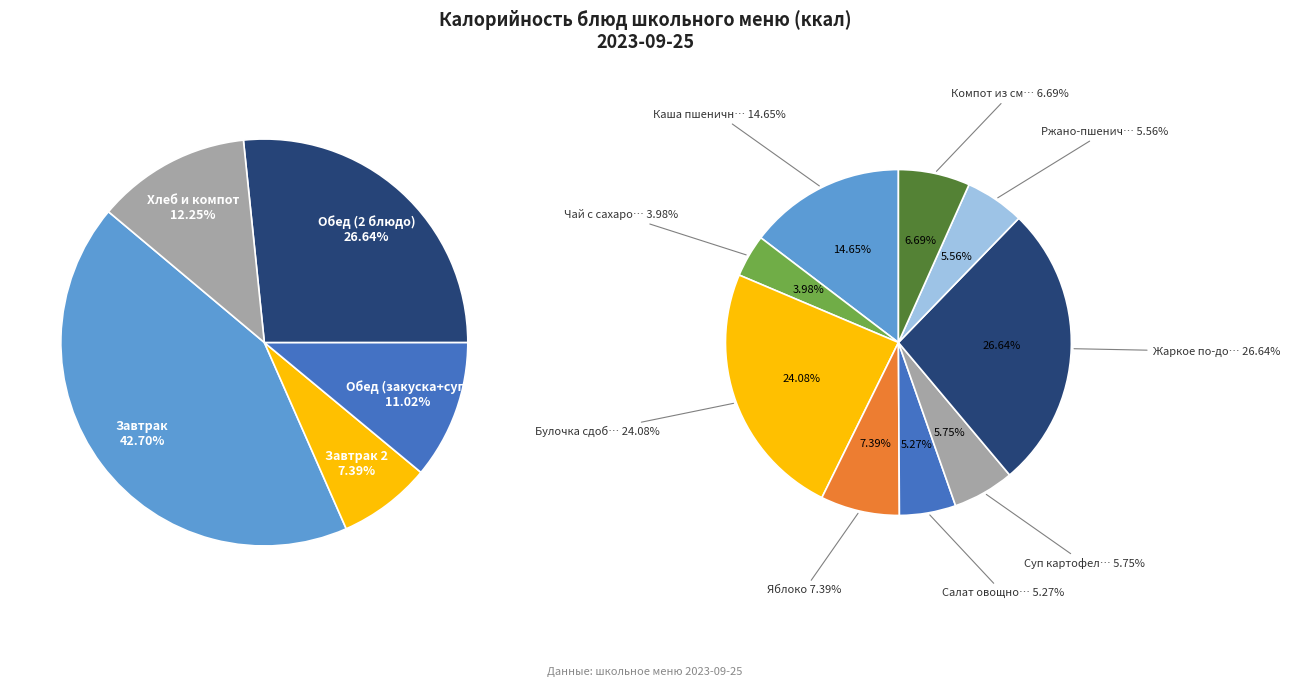

What portion of the pie excludes Салат овощной с растительным маслом?

94.7%